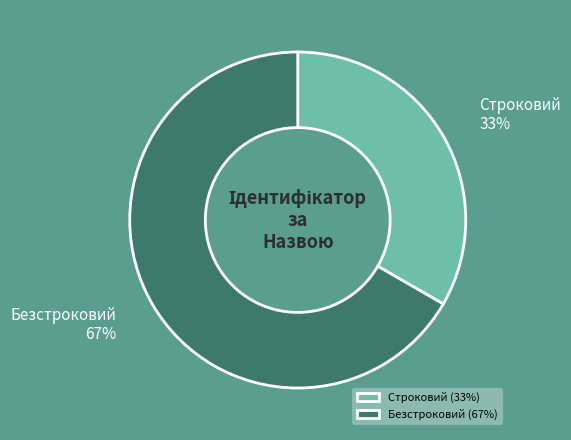

True or false: Безстроковий accounts for 72% of the total.

False